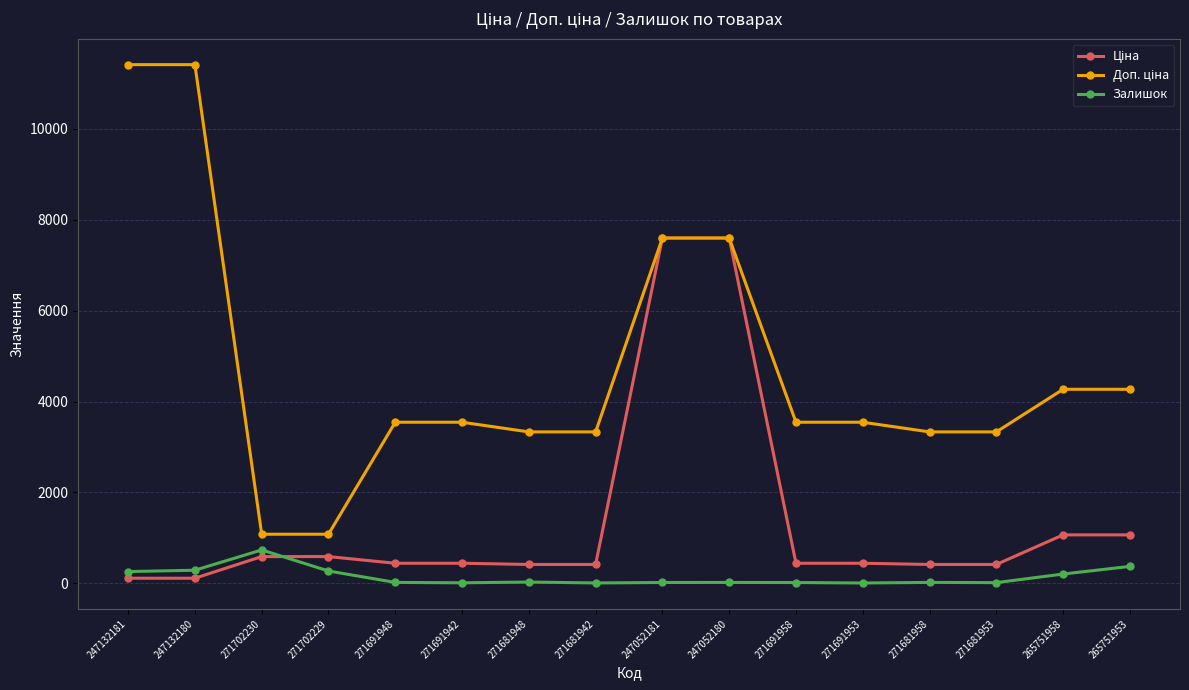

What is the maximum value for Залишок?

736.0